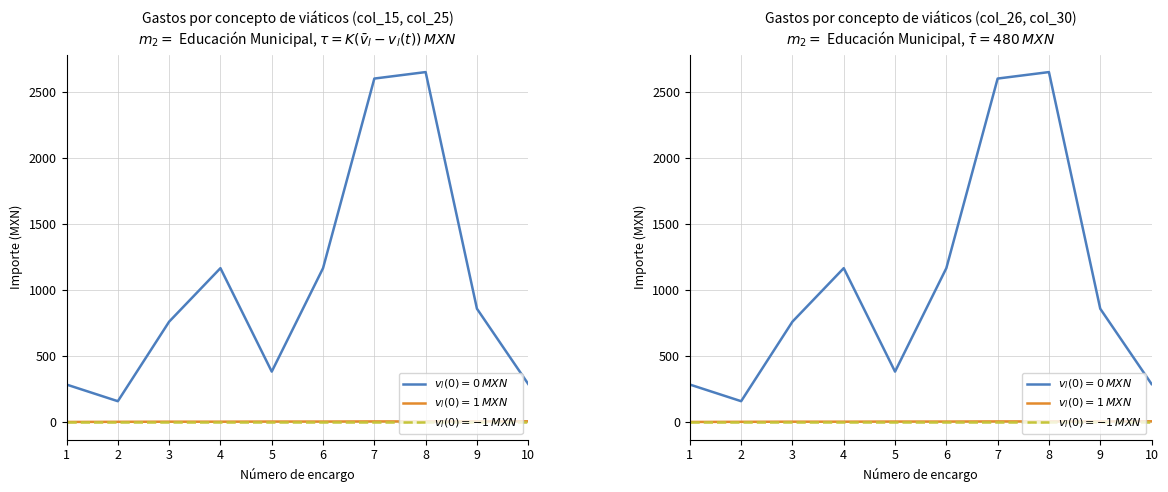

True or false: Importe ejercido por el total de acompañantes and Importe total erogado con motivo del encargo intersect in this chart.

False